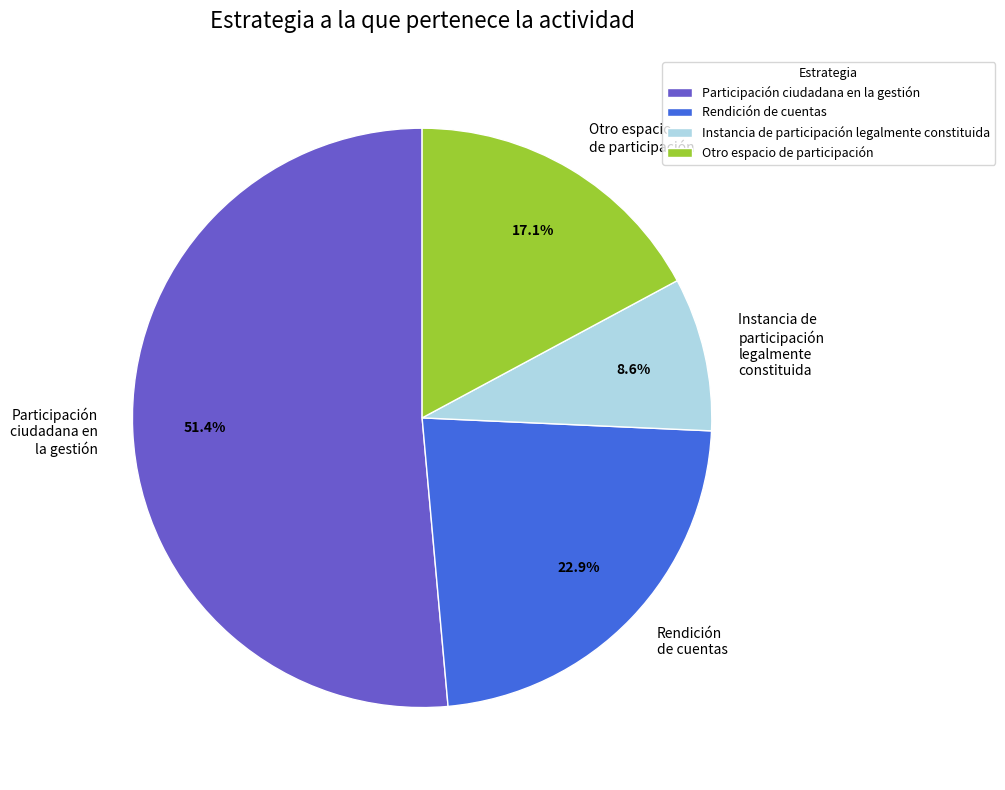

True or false: Rendición de cuentas accounts for 10% of the total.

False